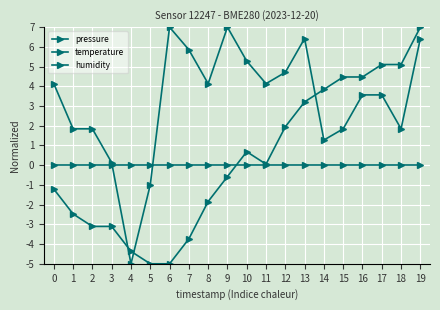

What is the average value of the pressure series?

3.3